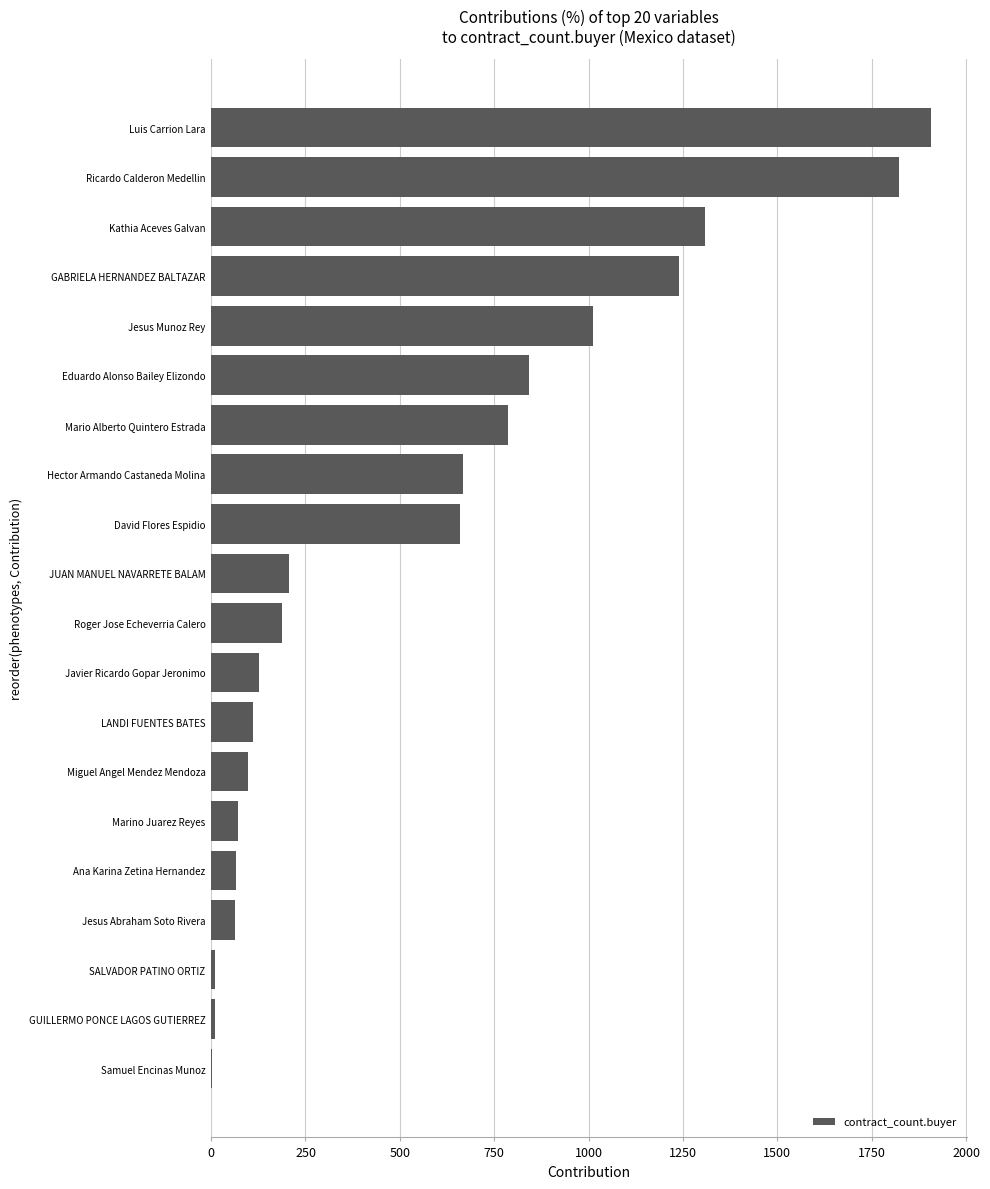

At which label is the value closest to 955?

Jesus Munoz Rey